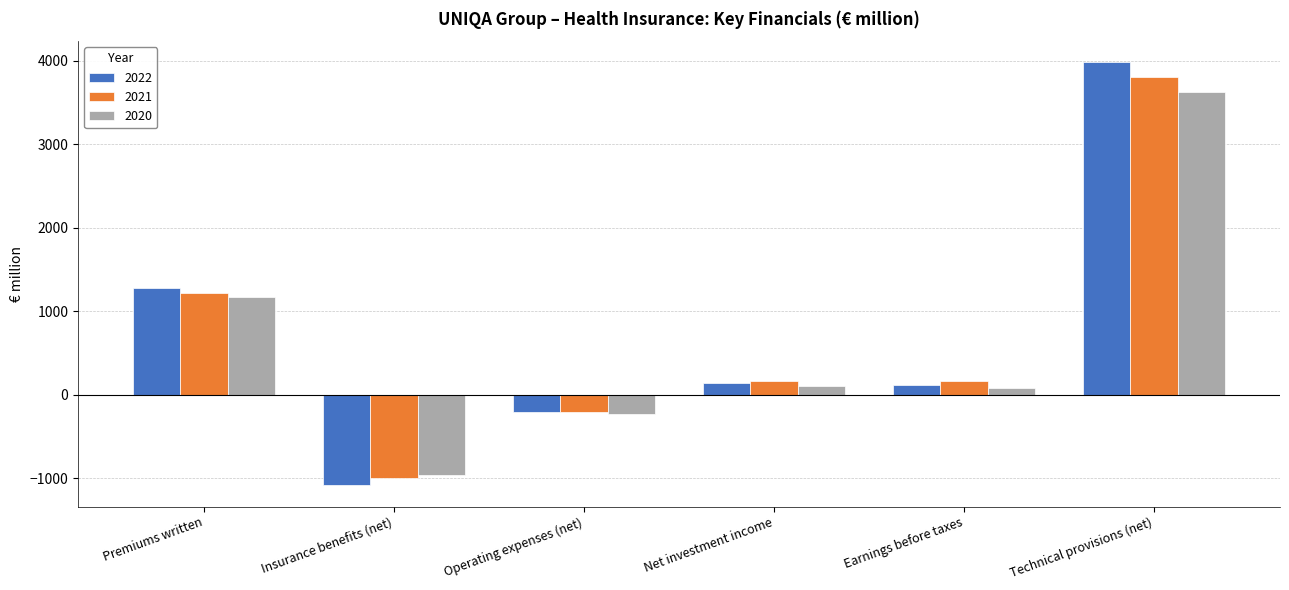

What is the spread (max minus min) of values at Operating expenses (net)?

18.4